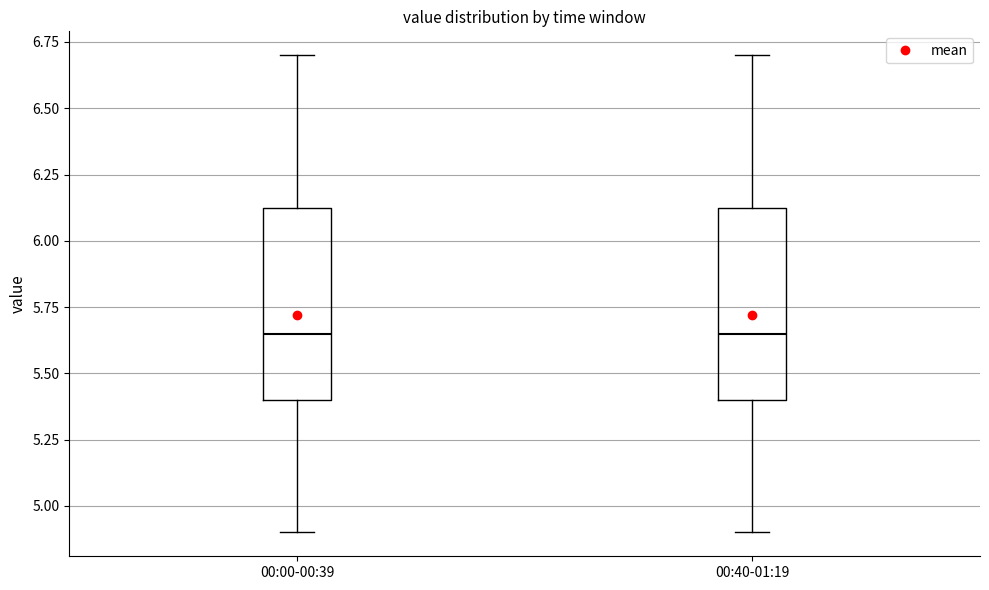

Reading left to right, read every box against the y-axis: the position of its median line, the range the box covers, and the ends of its whiskers. The values are not printed on the chart, so give them approximately, as read against the axis.

00:00-00:39: median 5.65, box 5.40 to 6.15, whiskers 4.90 to 6.70
00:40-01:19: median 5.65, box 5.40 to 6.15, whiskers 4.90 to 6.70